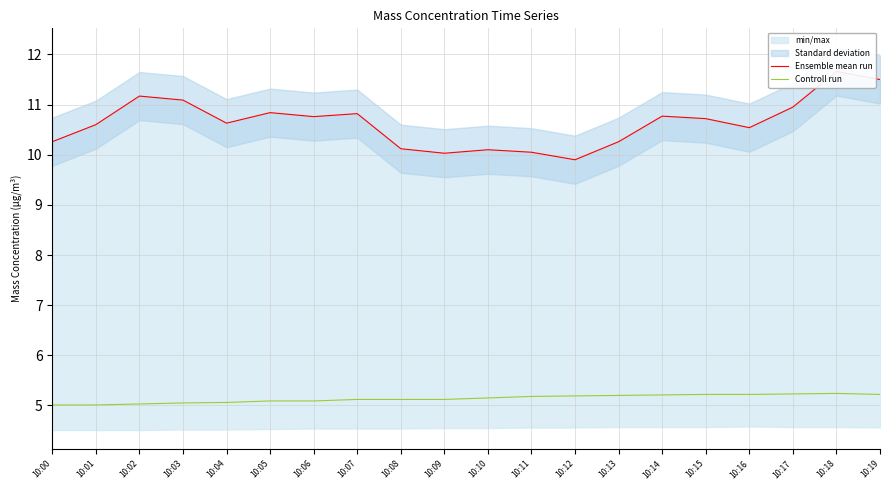

How many lines are shown in the chart?

2